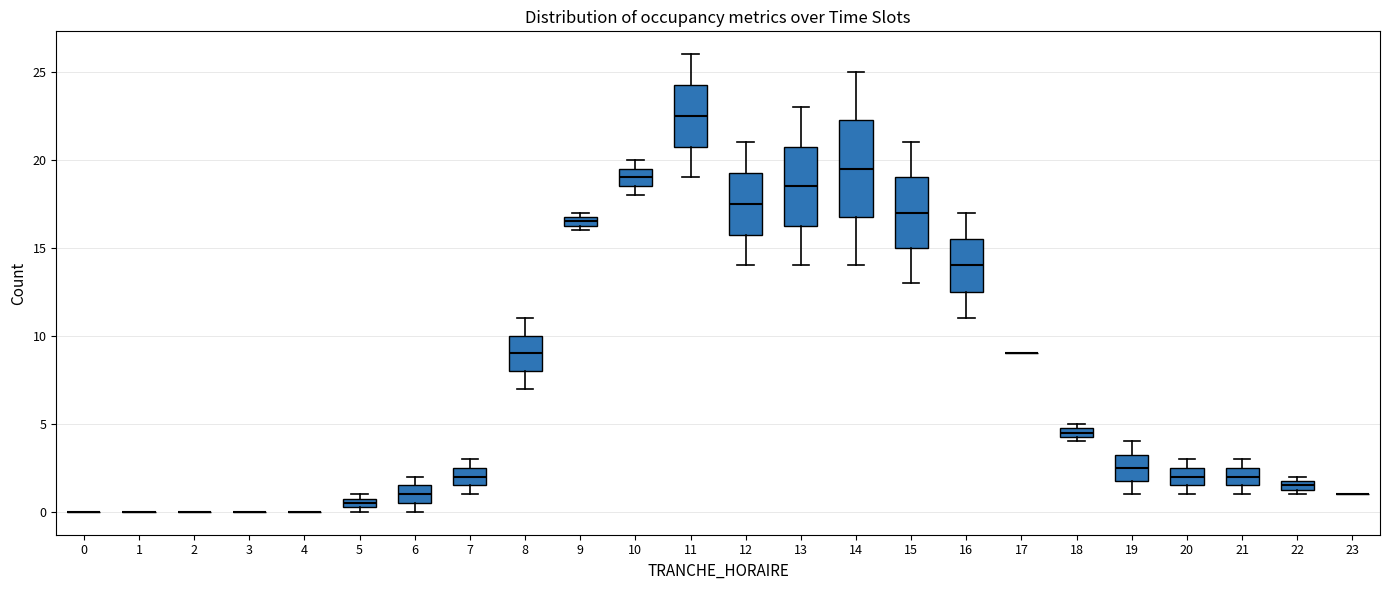

Where does the median line of the box at x = 16 sit on the y-axis? The values are not printed on the chart, so give them approximately, as read against the axis.

14.0